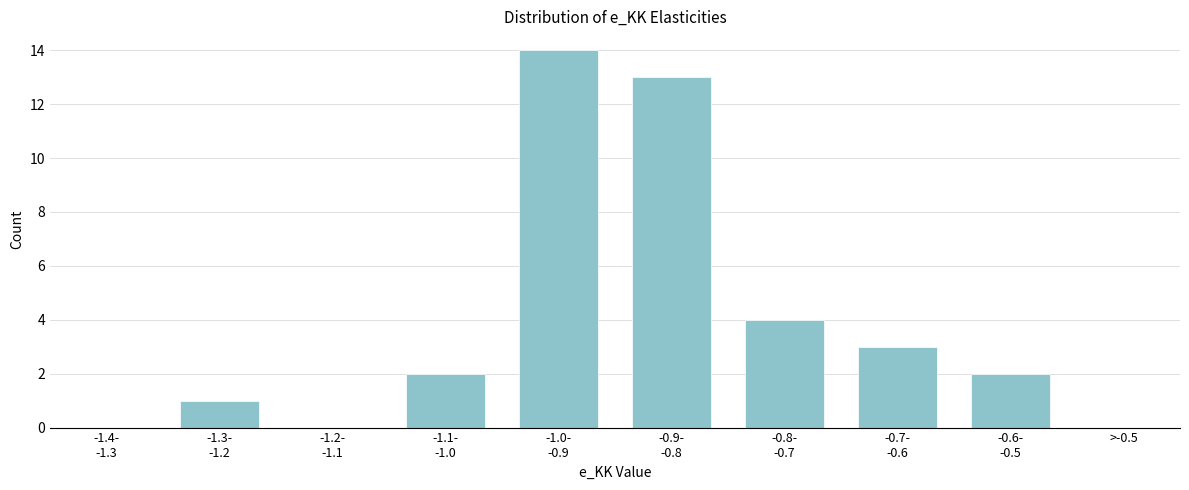

What is the sum of all values?

39